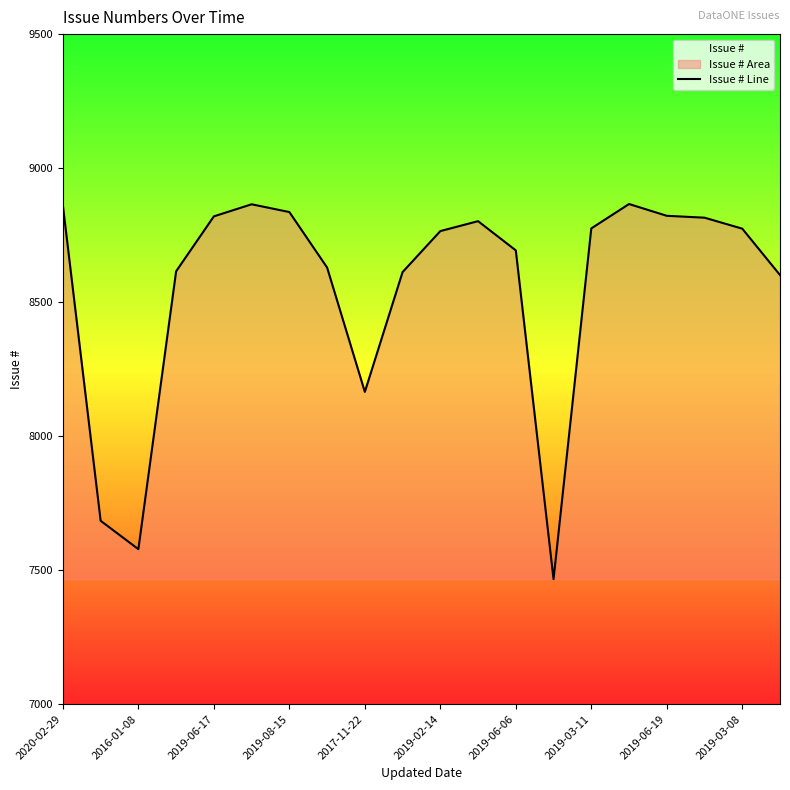

What is the ratio of the value at 2019-08-15 to the value at 2019-06-06?

1.0